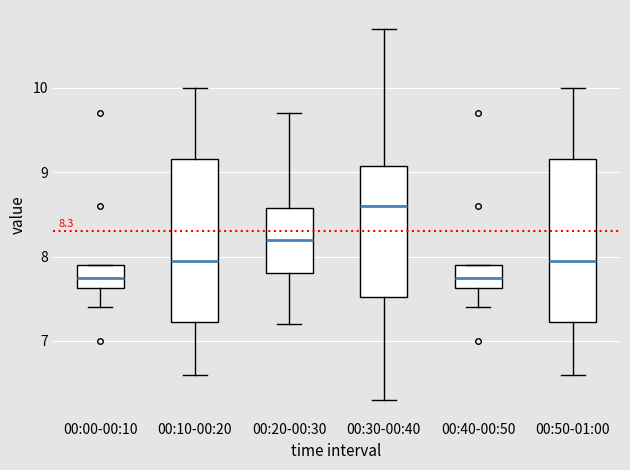

Which box's median line is the highest?

00:30-00:40